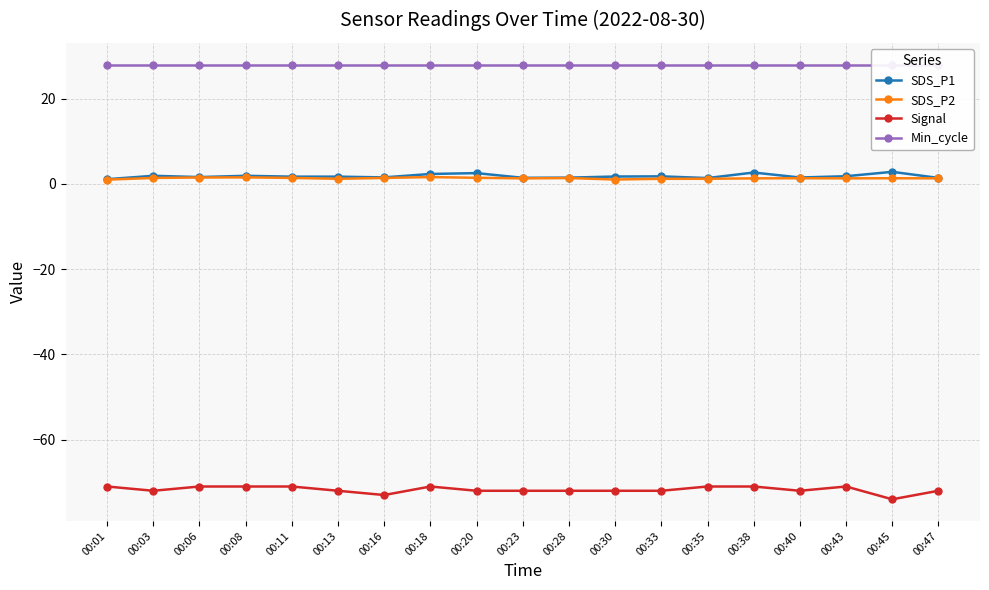

What is the greatest value displayed?

28.0